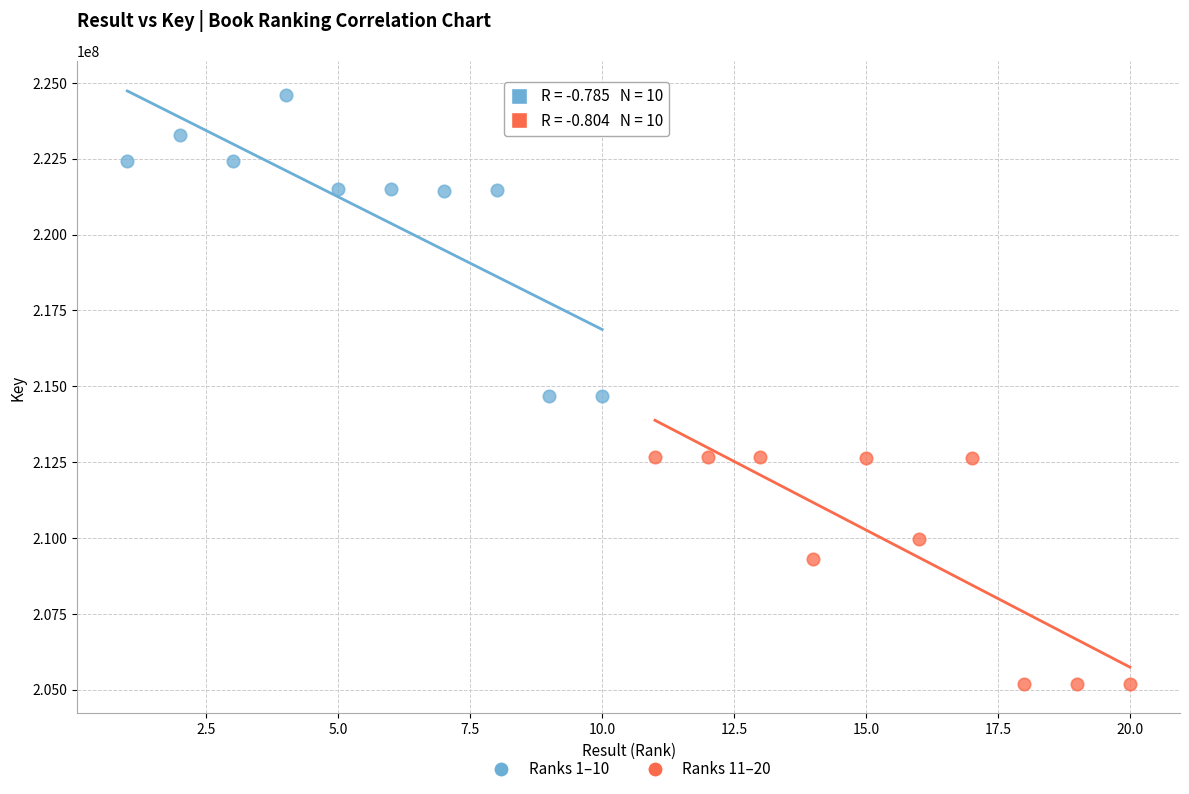

Which series has the largest Y range (max minus min)?

Ranks 1–10